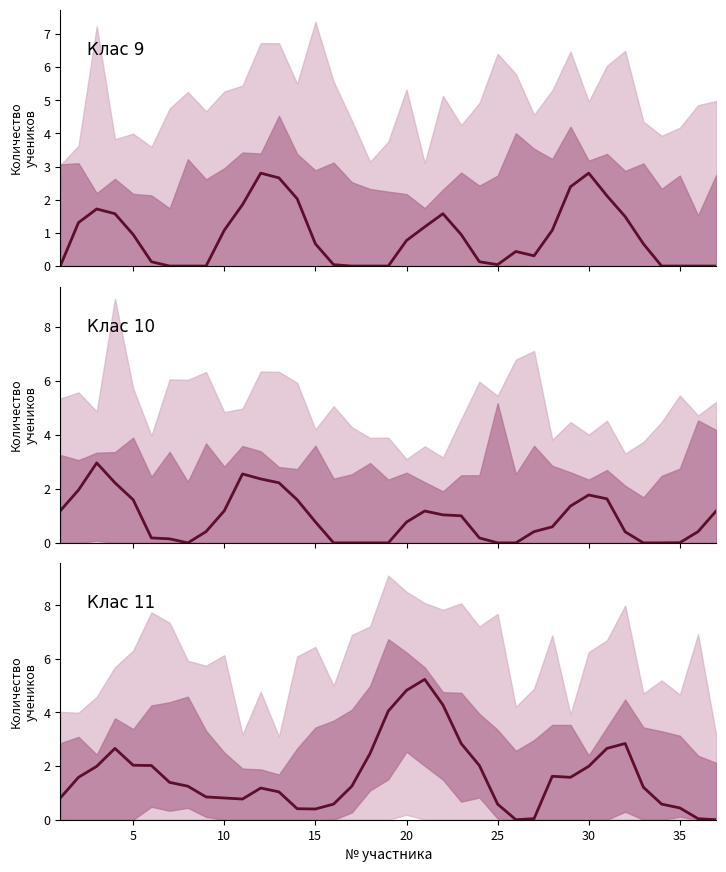

Is it true that the value at 22 is 1.6?

False